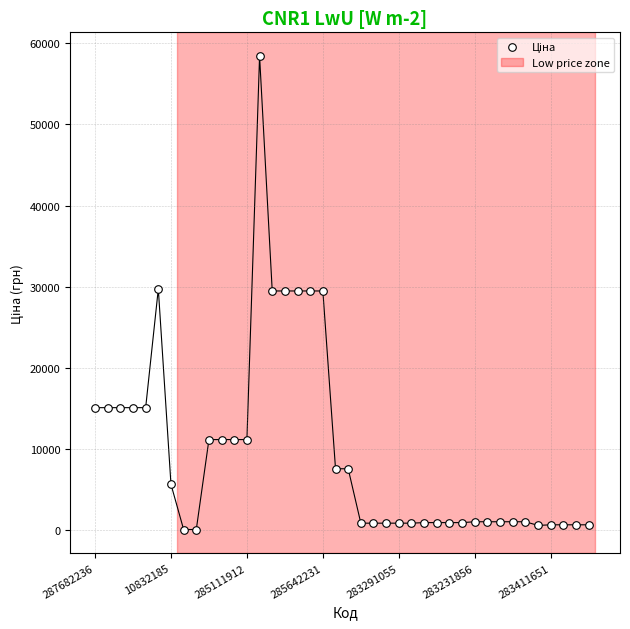

What is the range of Y values (max minus min)?

58312.4